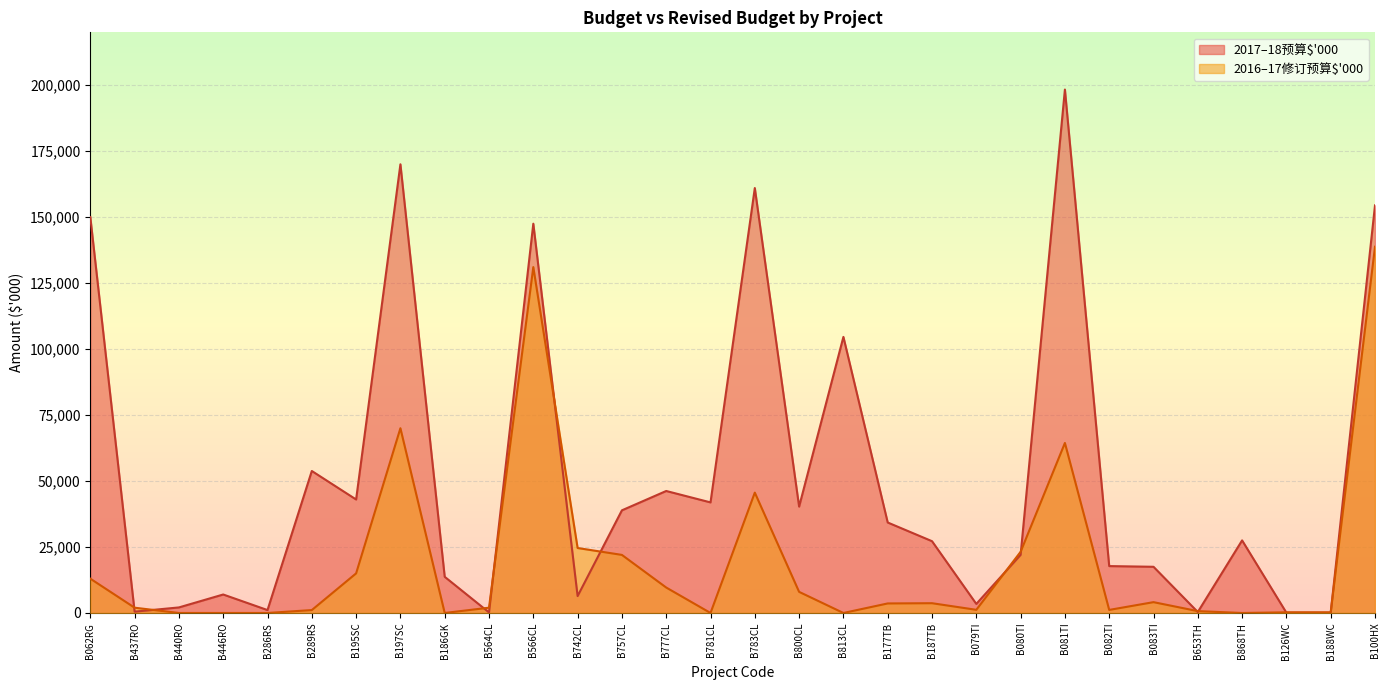

At B079TI, list the series in order from smallest to largest.

2016–17修订预算$'000, 2017–18预算$'000